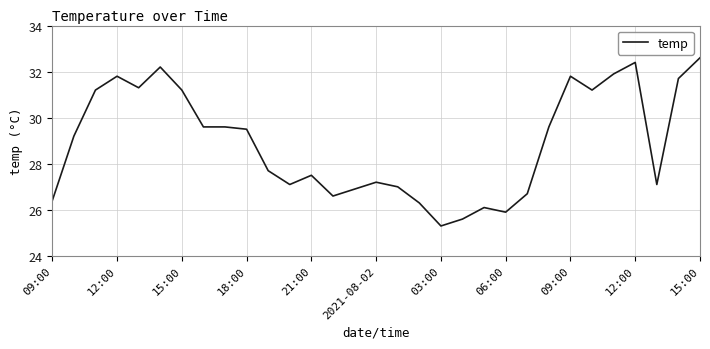

What is the difference between the maximum and minimum values?

7.3